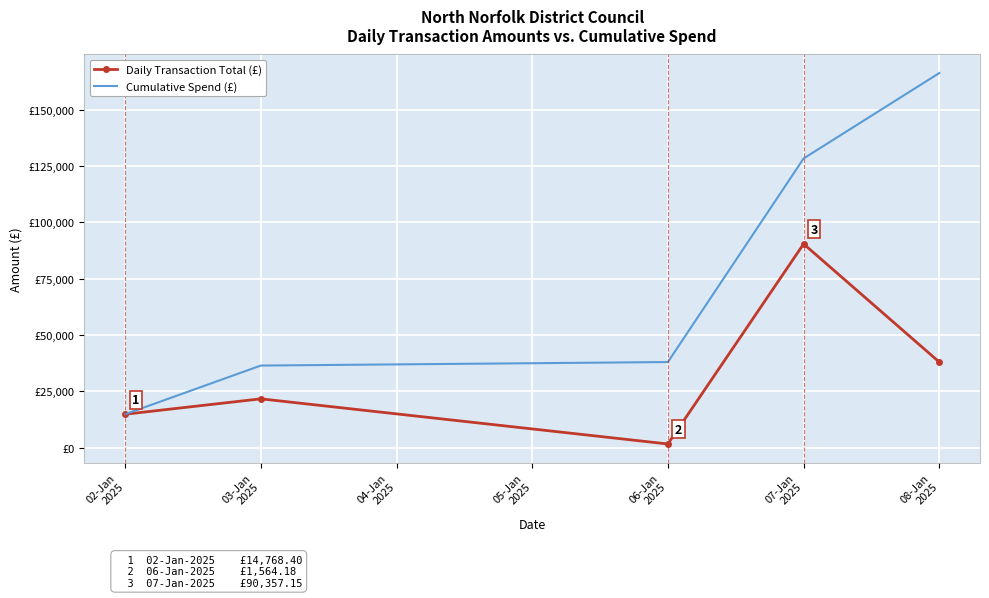

True or false: Cumulative Spend (£) has a value of 57199.1 at 03-Jan
2025.

False